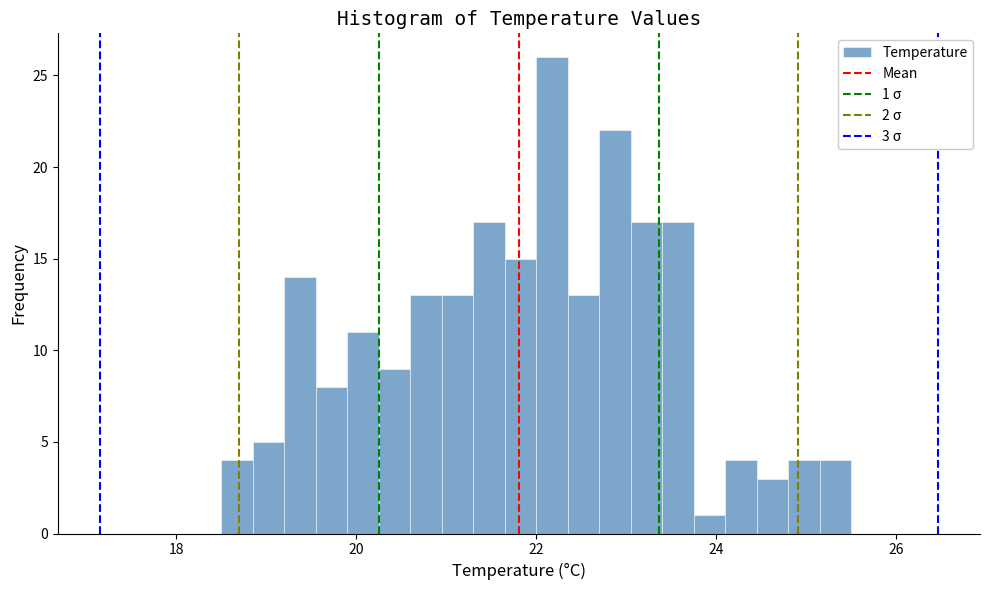

Read against the x-axis, roughly where is the centre of the tallest bar?

22.2